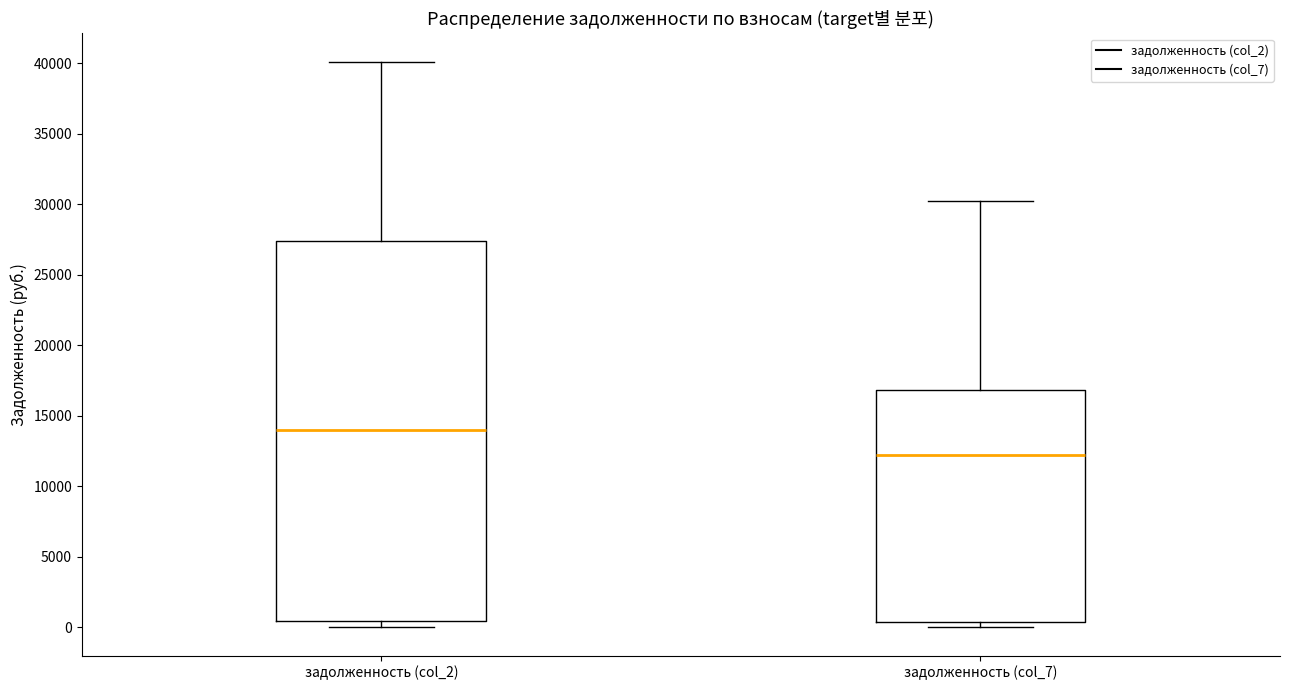

Which box has the highest median line?

задолженность (col_2)